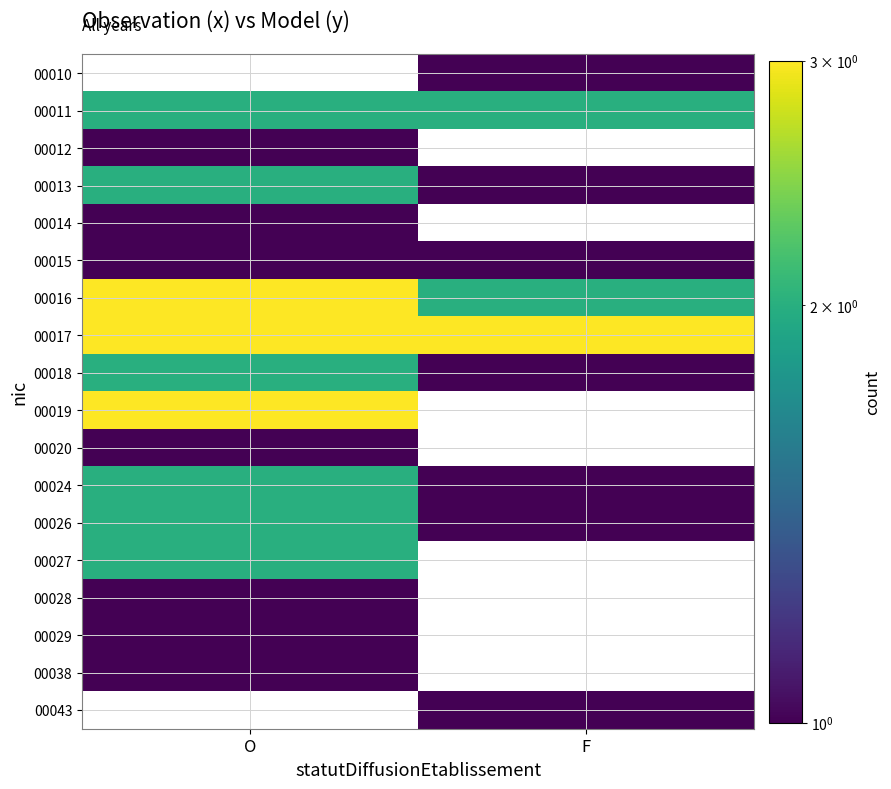

What is the total value across all series at F?

14